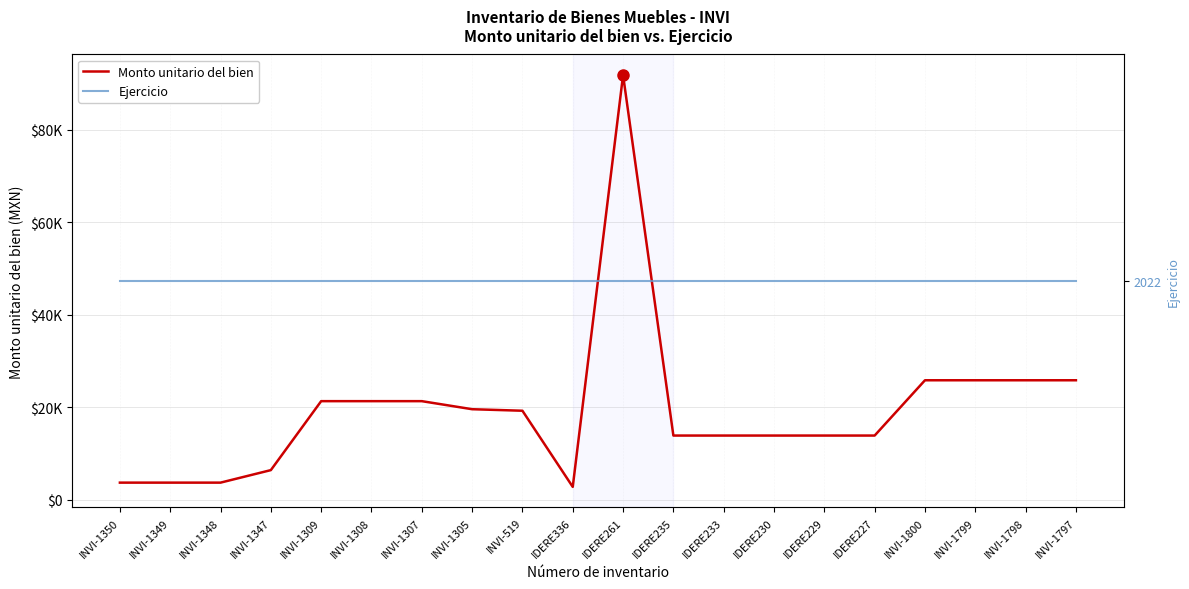

Where is the first local maximum for Monto unitario del bien?

IDERE261